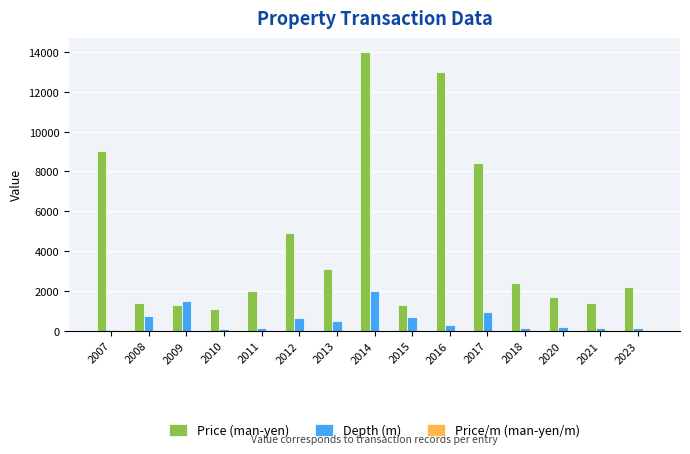

How many series are shown in this chart?

3